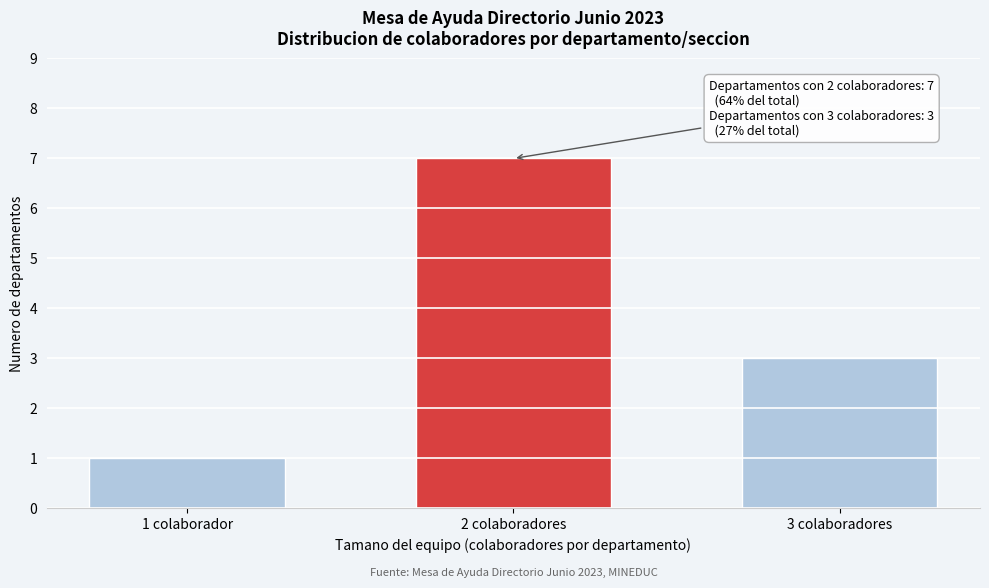

Reading left to right, list all the values displayed in this chart.

1 colaborador=1	2 colaboradores=7	3 colaboradores=3